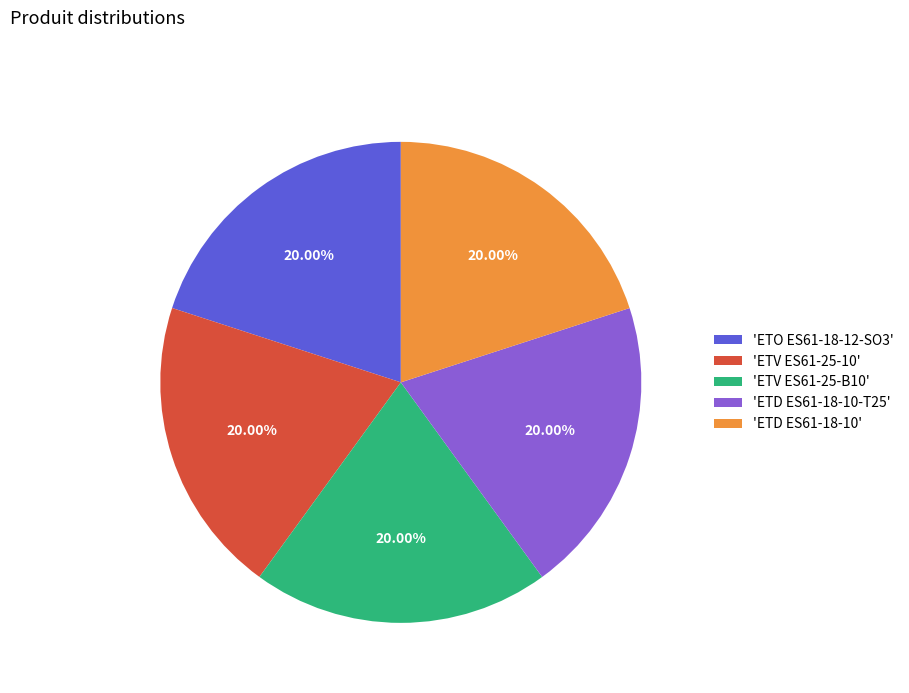

Do 'ETD ES61-18-10-T25' and 'ETV ES61-25-10' together represent more than half of the pie?

No